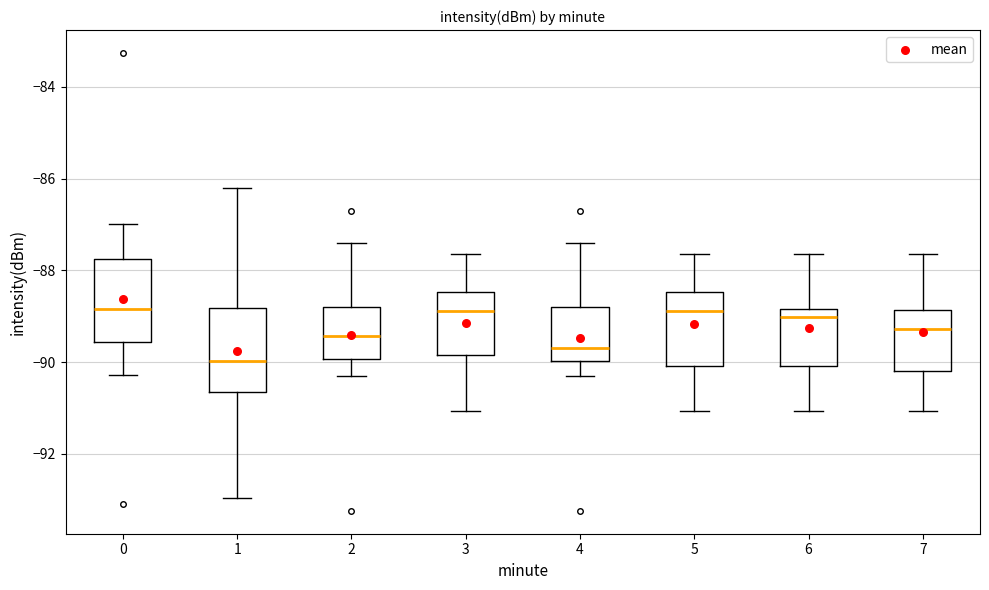

Where is the upper edge of the box at x = 3 on the y-axis? The values are not printed on the chart, so give them approximately, as read against the axis.

-88.4